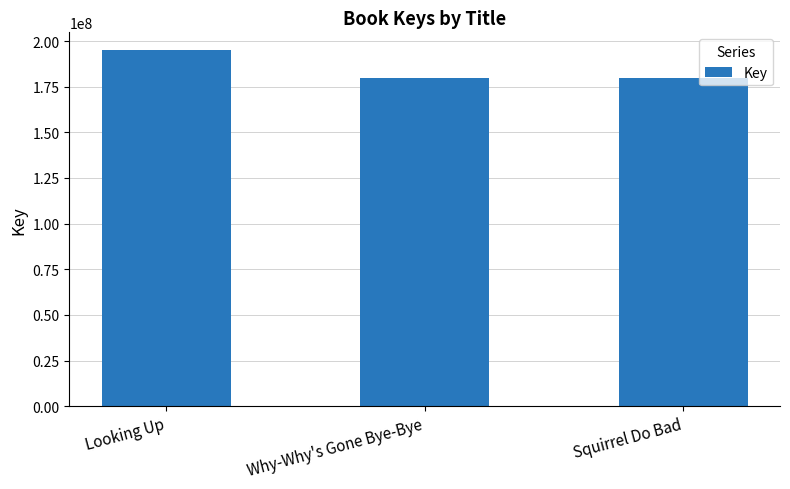

What is the greatest value displayed?

195021654